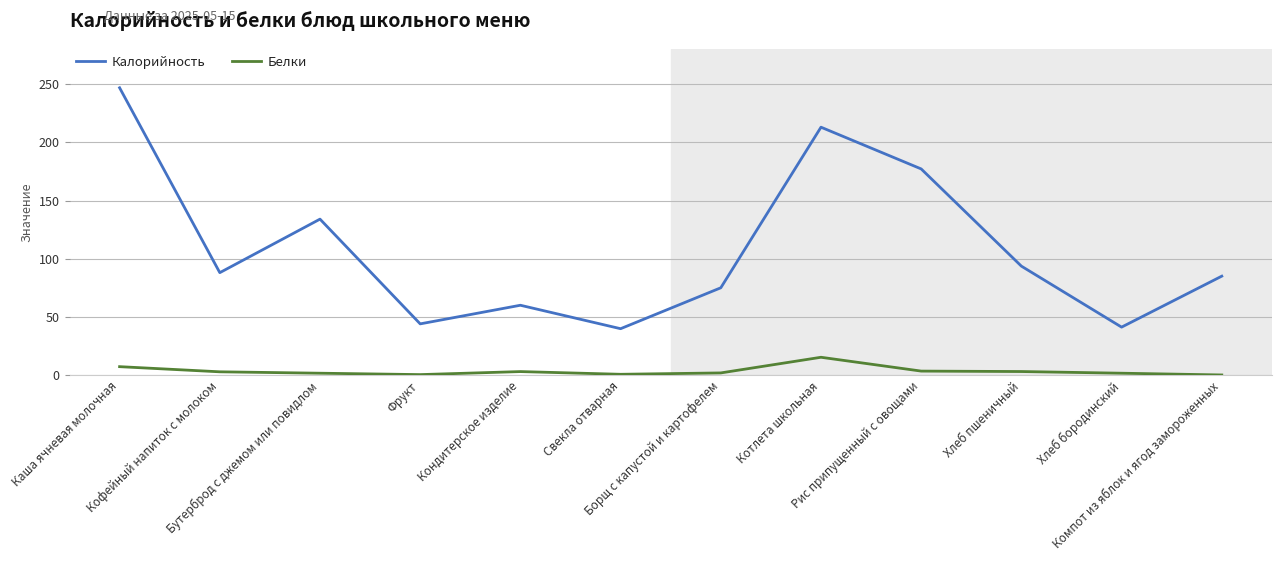

List the series in order of their overall mean, highest first.

Калорийность, Белки